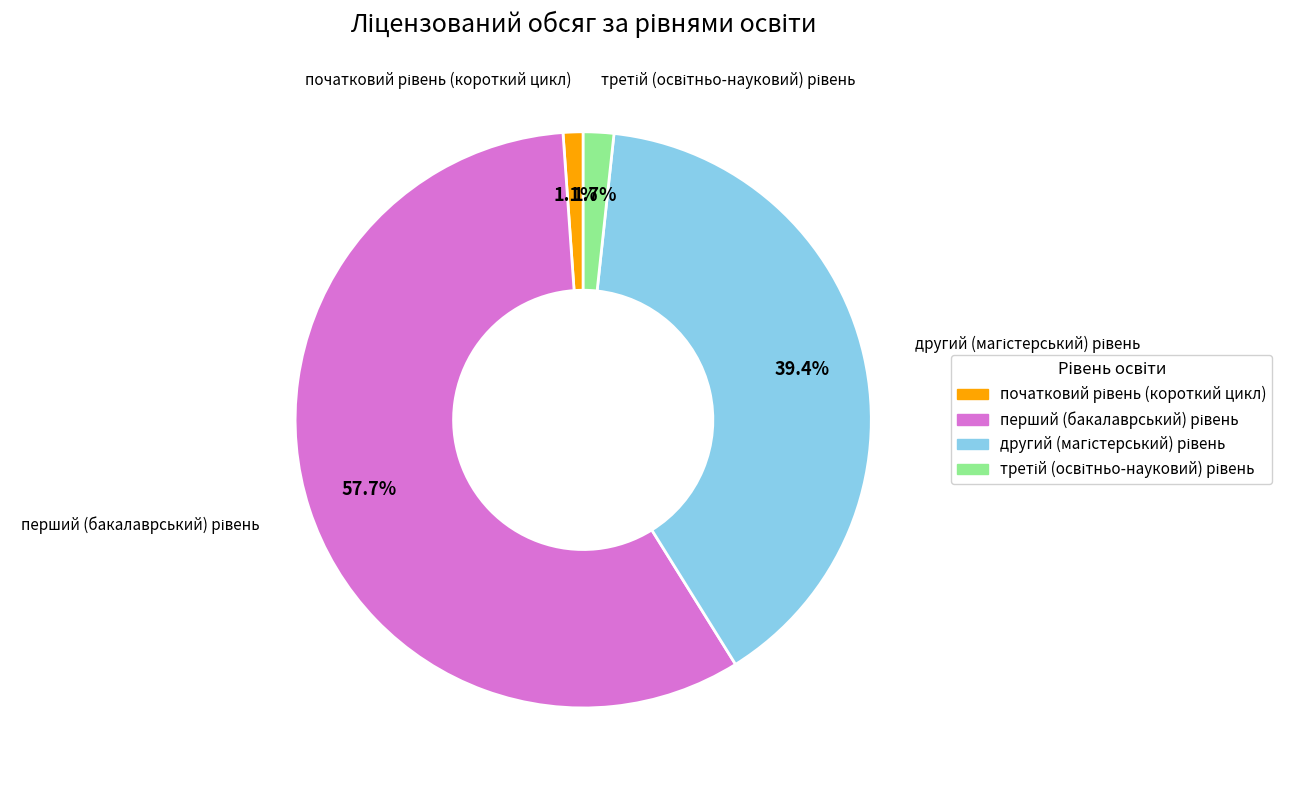

Does any single category account for the majority?

Yes